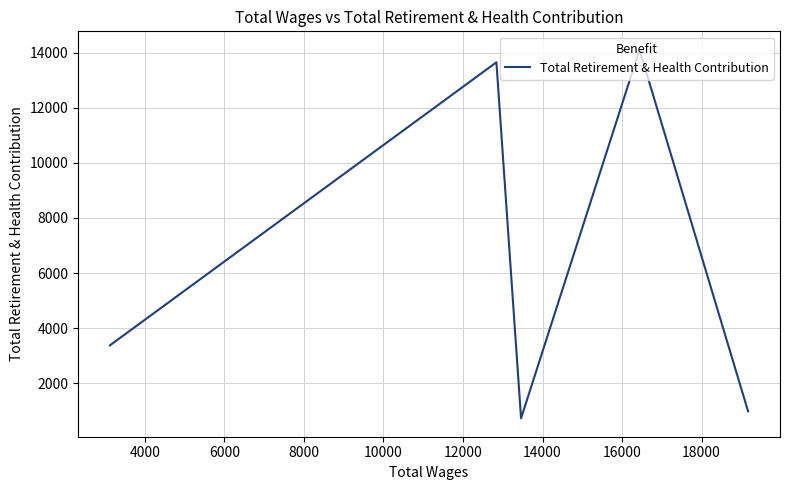

What is the value of the 6th point from the left?

985